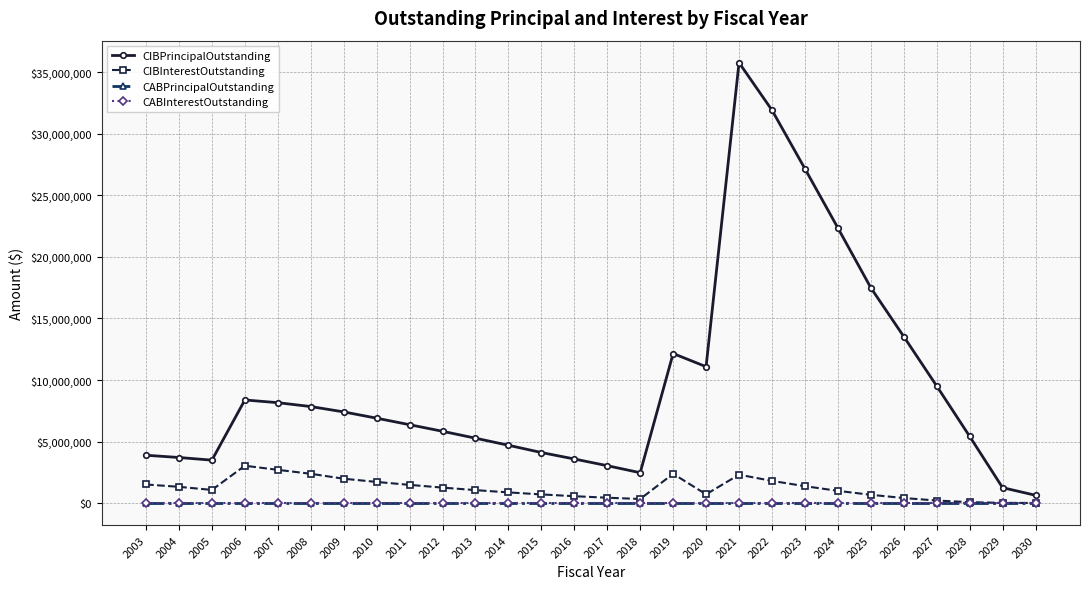

Is this an area chart (filled region under the line)?

No